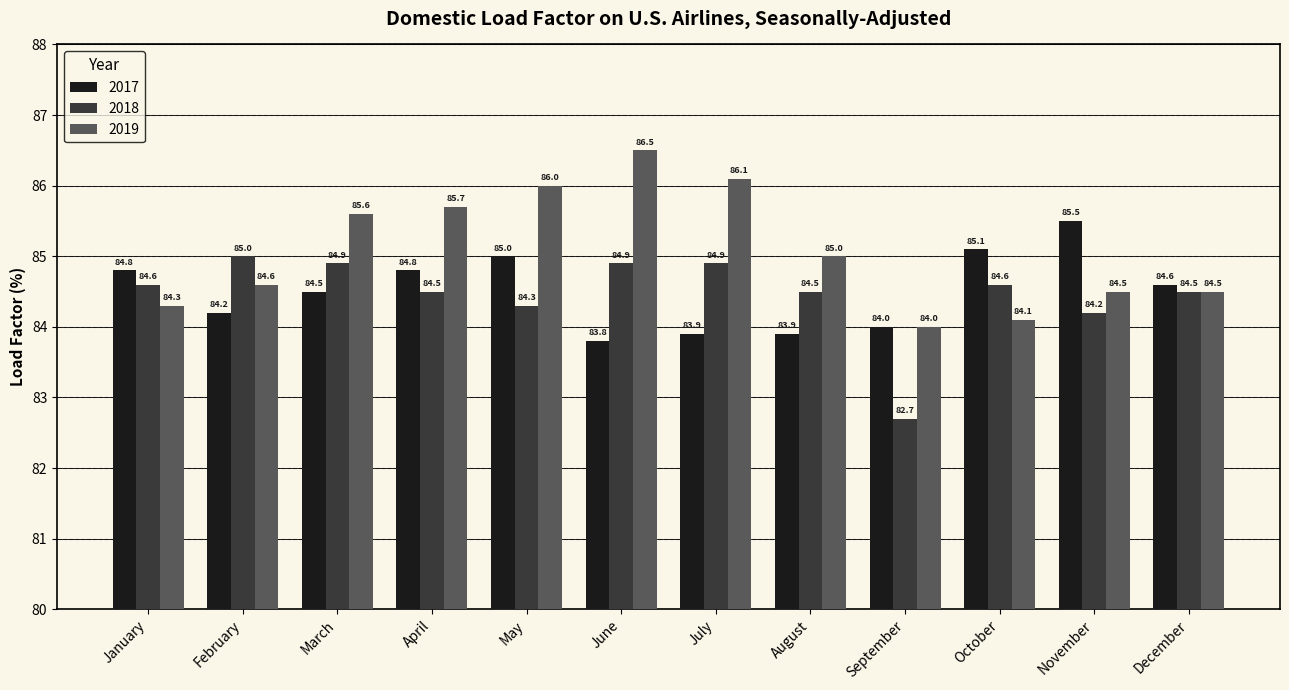

What is the value of the 2017 bar at the 11th from the left?

85.5